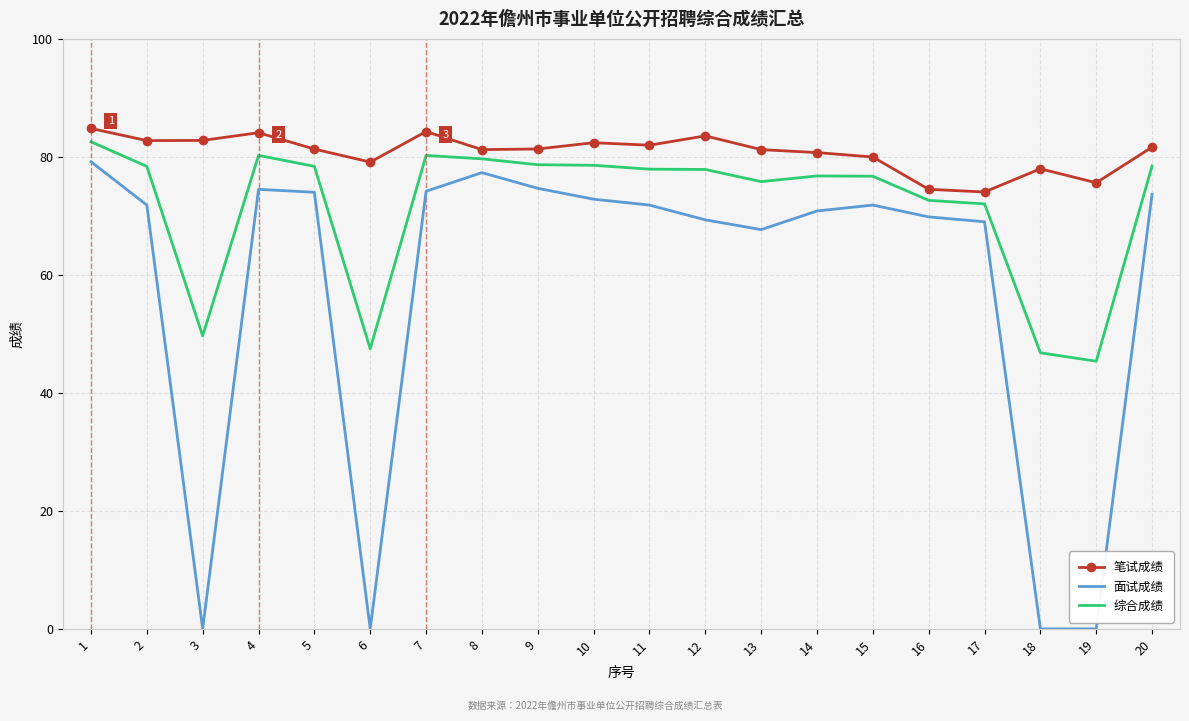

What is the difference between the maximum and minimum values in the 笔试成绩 series?

10.8